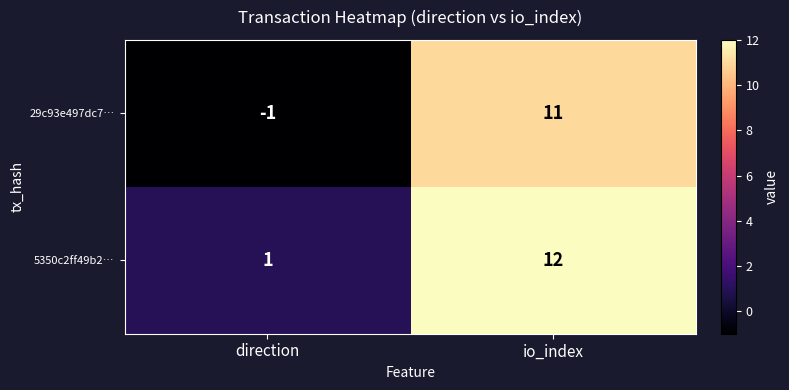

How many categories are shown in the chart?

2